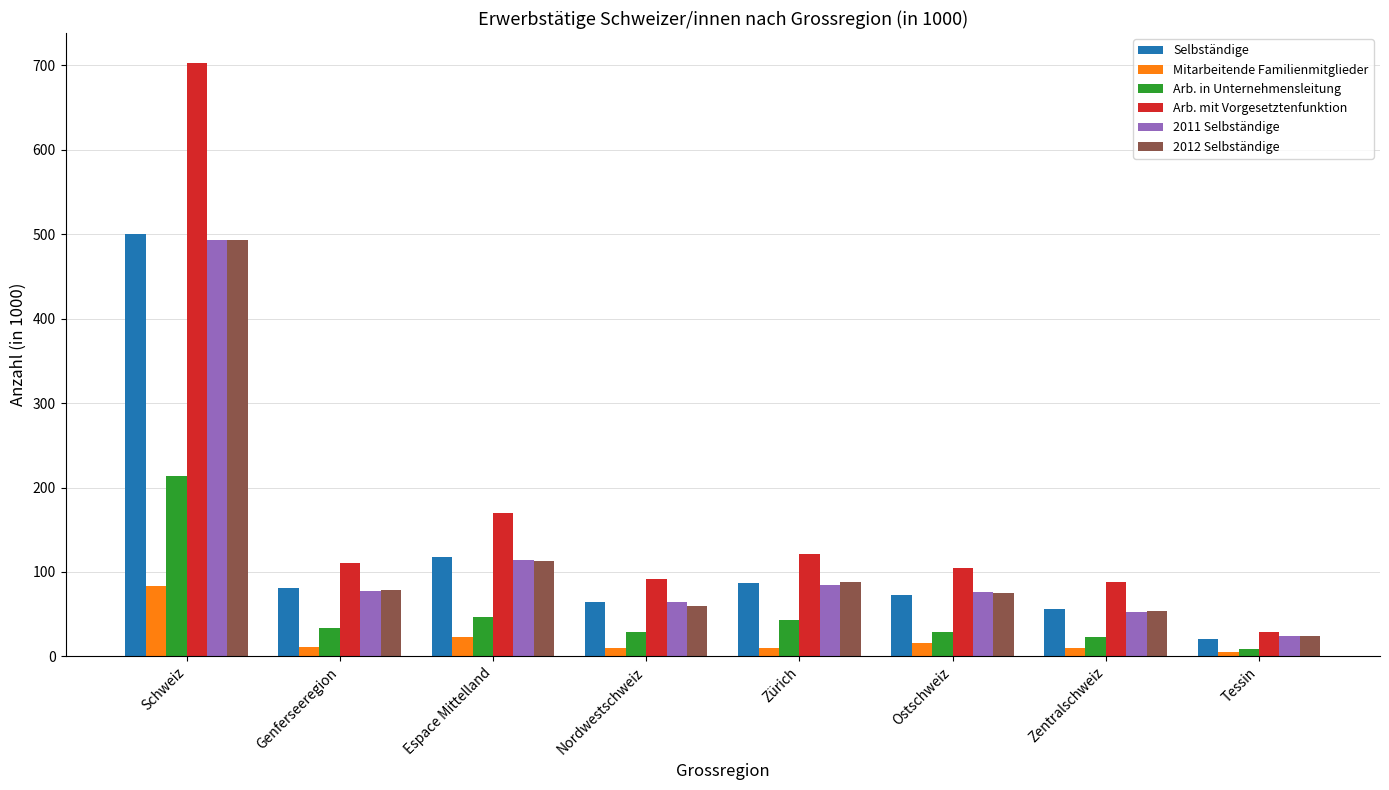

The Selbständige series shows 129.3 at Genferseeregion. True or false?

False